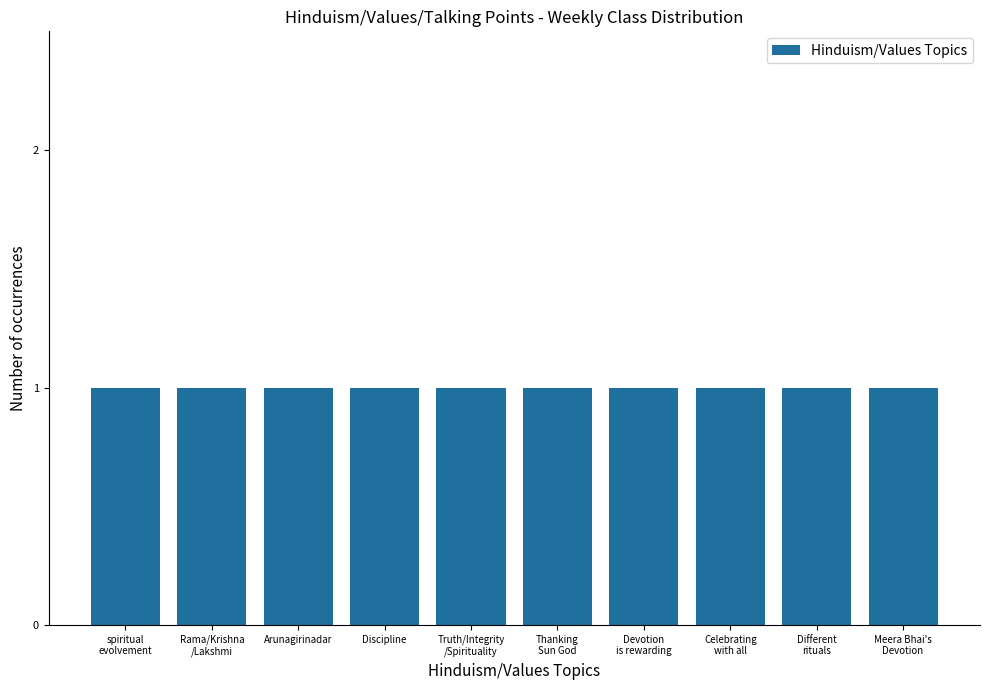

Does the chart contain any negative values?

No